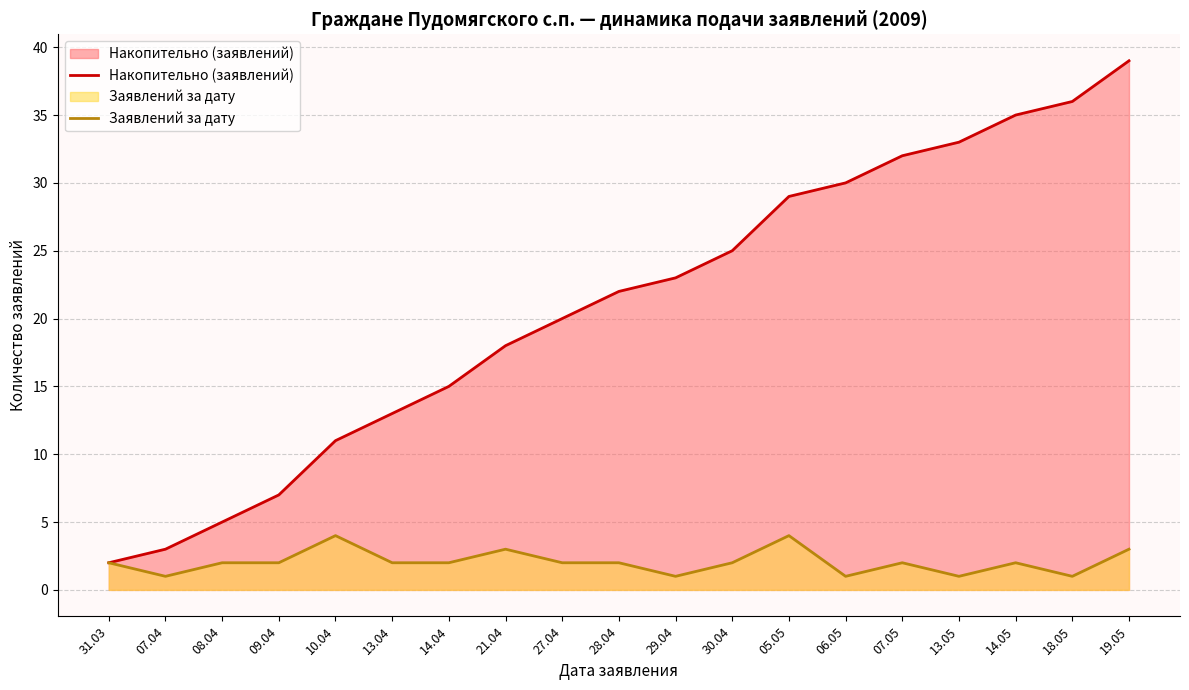

In Заявлений за дату, how many points are higher than both neighbors (excluding endpoints)?

5